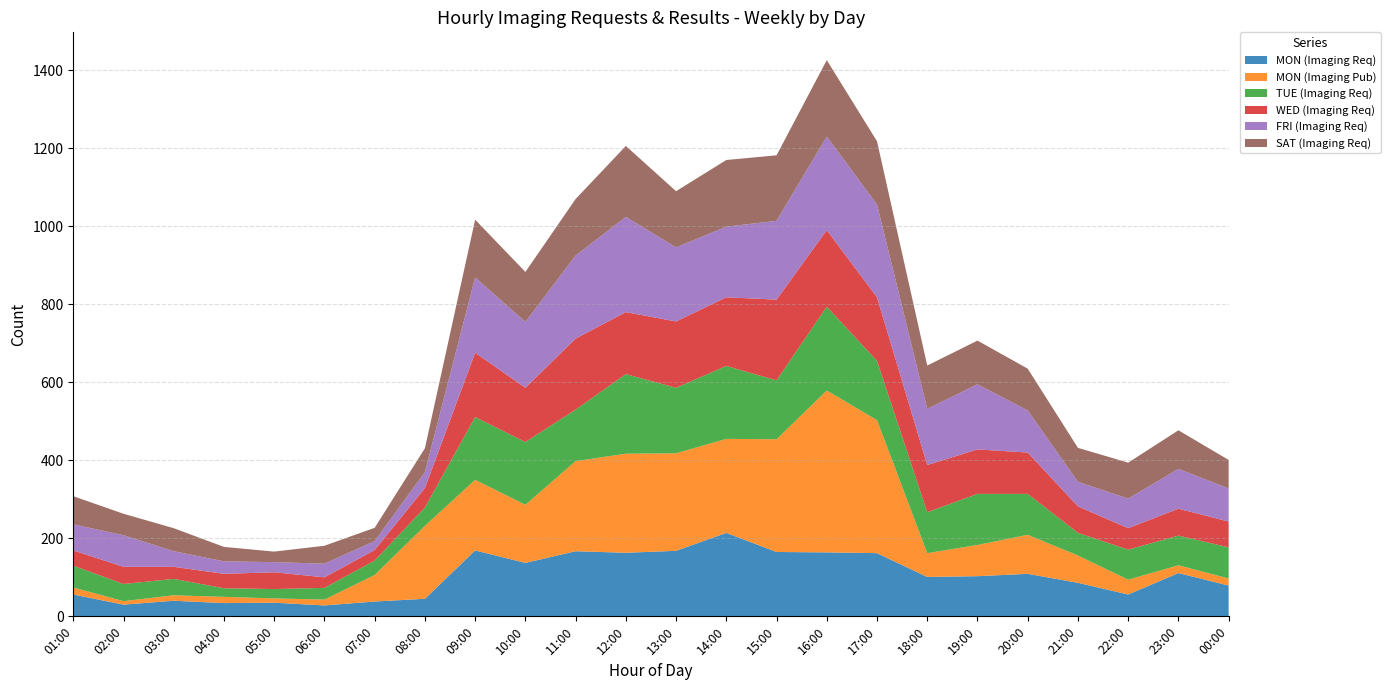

Reading left to right, what are all the values shown in this chart?

MON (Imaging Req): 56	30	40	34	35	28	38	45	169	137	167	163	168	214	165	164	162	101	103	109	86	56	111	79
MON (Imaging Pub): 18	9	14	16	11	15	68	187	181	149	231	254	250	241	289	415	341	61	80	100	70	38	20	18
TUE (Imaging Req): 56	44	42	22	24	30	37	47	161	161	132	204	168	187	151	215	152	105	131	105	58	77	76	80
WED (Imaging Req): 39	44	31	37	43	27	27	50	165	139	182	159	170	176	207	196	163	121	114	106	68	55	69	66
FRI (Imaging Req): 67	81	40	32	26	35	23	41	193	169	213	244	190	181	202	240	238	144	167	108	63	76	102	85
SAT (Imaging Req): 72	55	59	37	27	46	34	61	148	128	145	182	144	171	168	196	162	111	112	107	87	92	99	73